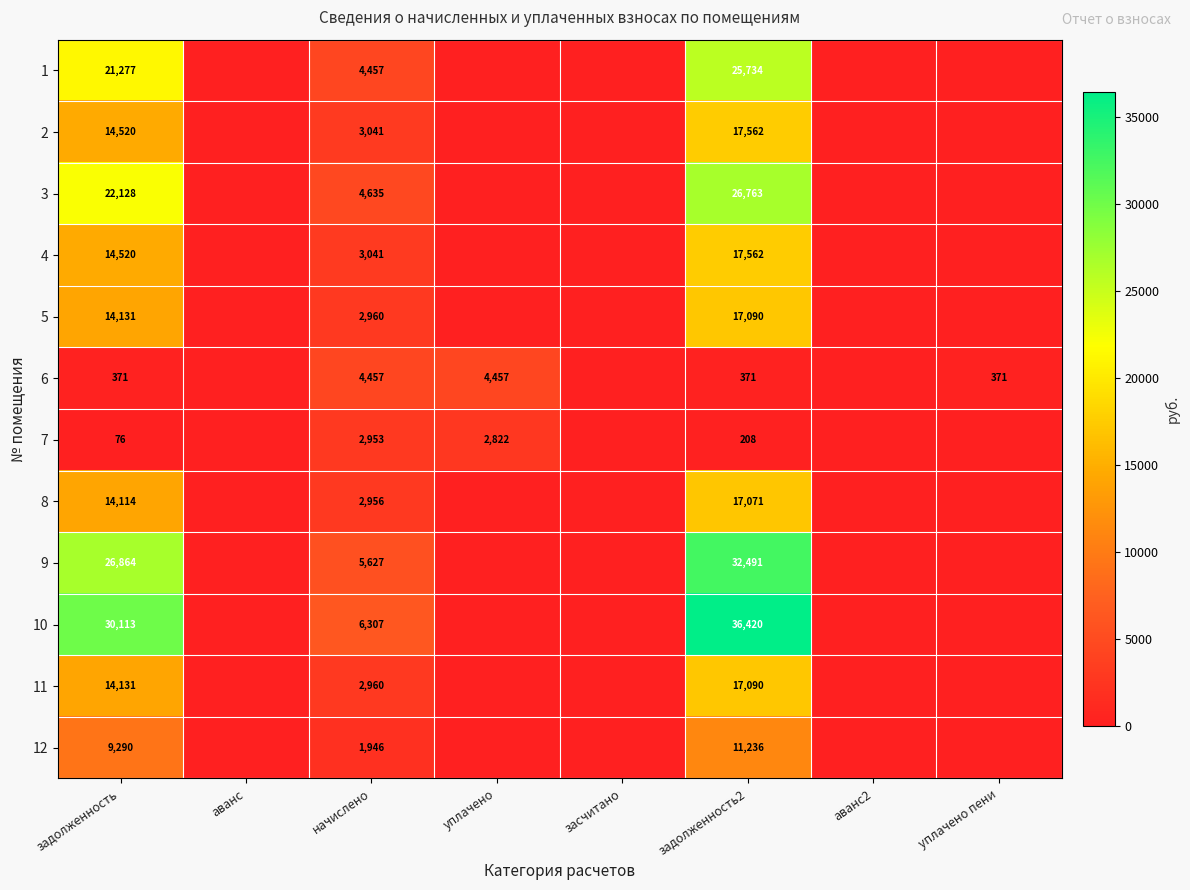

What is the spread (max minus min) of values at задолженность?

30037